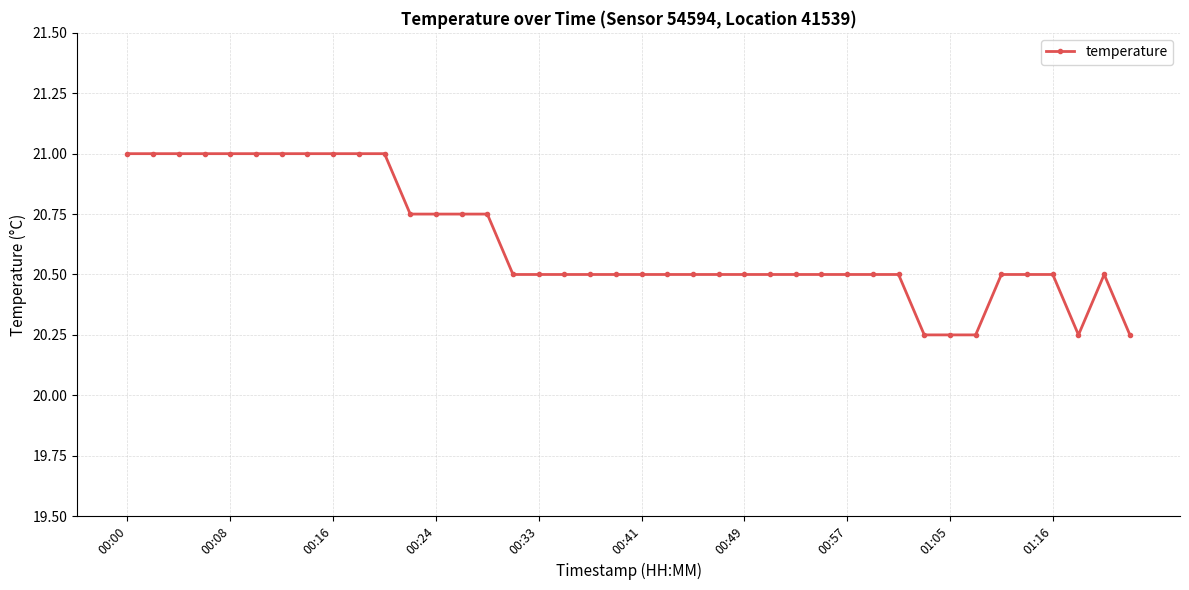

True or false: the data has more than 0 interior local peaks.

True